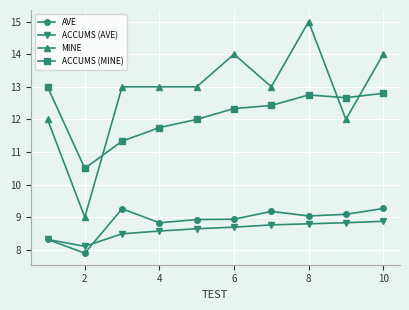

True or false: AVE has more than 1 points higher than both neighbors.

True